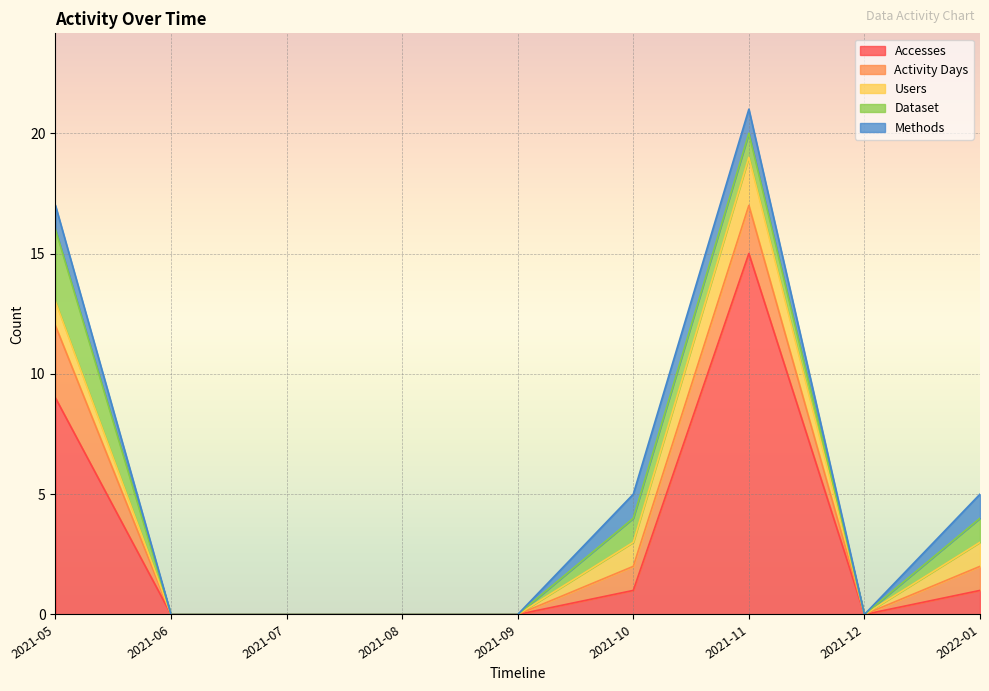

Reading right to left, extract all data points from this chart.

Accesses: 1	0	15	1	0	0	0	0	9
Activity Days: 1	0	2	1	0	0	0	0	3
Users: 1	0	2	1	0	0	0	0	1
Dataset: 1	0	1	1	0	0	0	0	3
Methods: 1	0	1	1	0	0	0	0	1